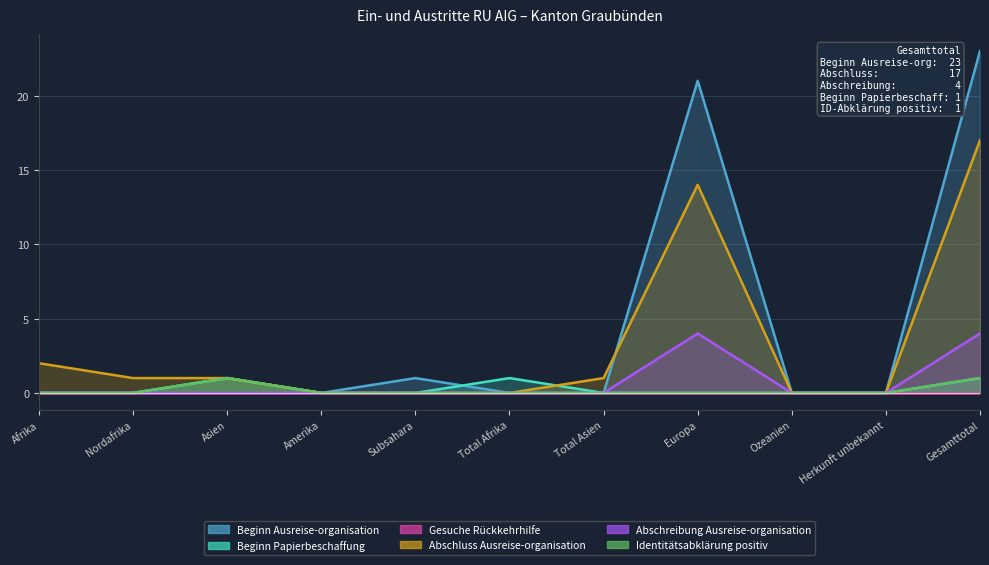

What position from the left is Afrika?

1